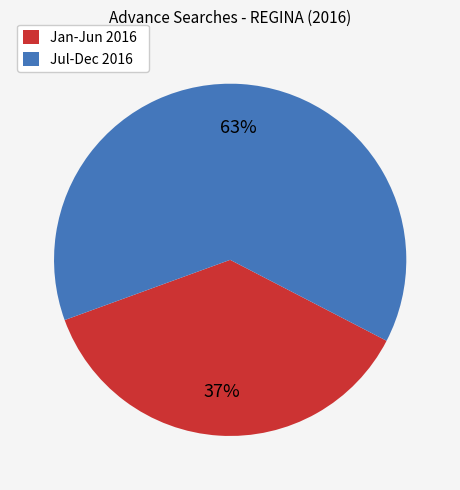

Is there a majority slice in this chart?

Yes